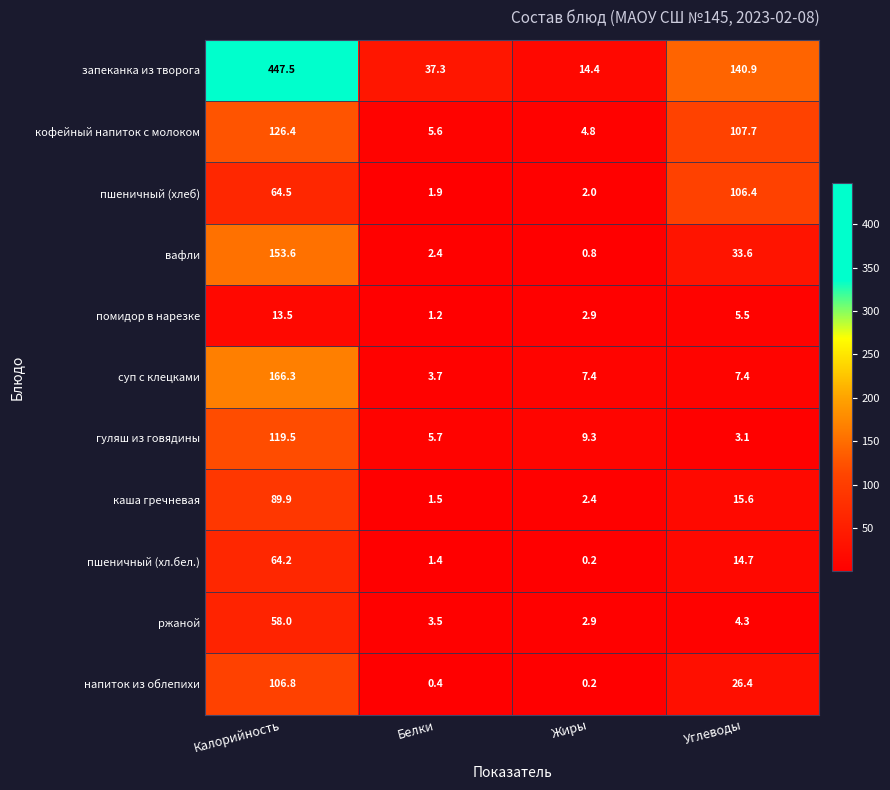

At how many categories does at least one series exceed 75?

2